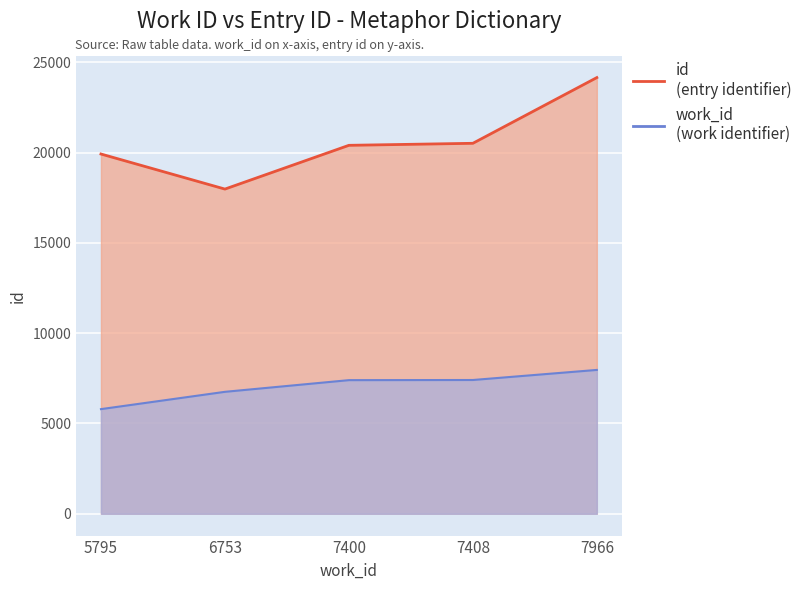

Is the value of id at 7966 greater than the value of work_id at 6753?

Yes